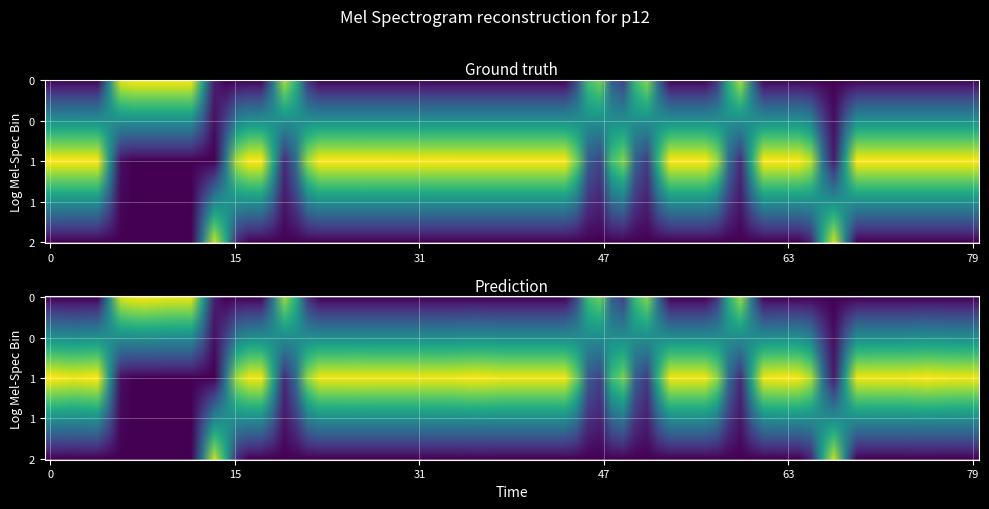

How many series are shown in this chart?

4